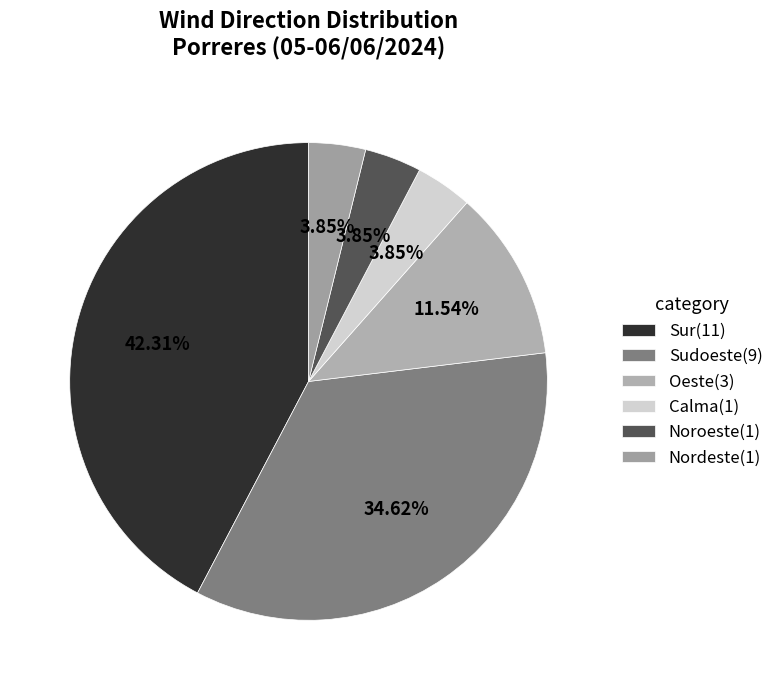

To the nearest percent, what is the average slice percentage?

17%